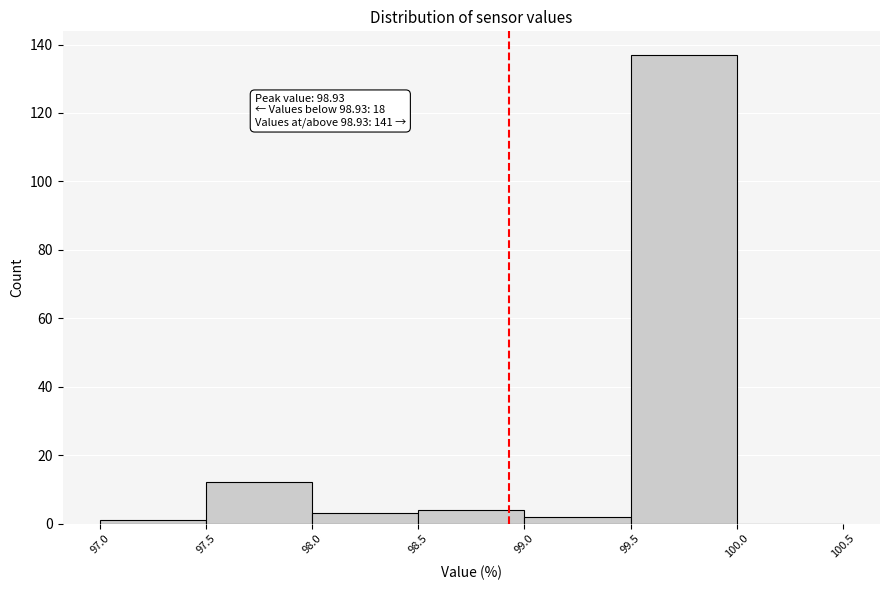

Over which range of the x-axis is the bar tallest?

99.5 to 100.0